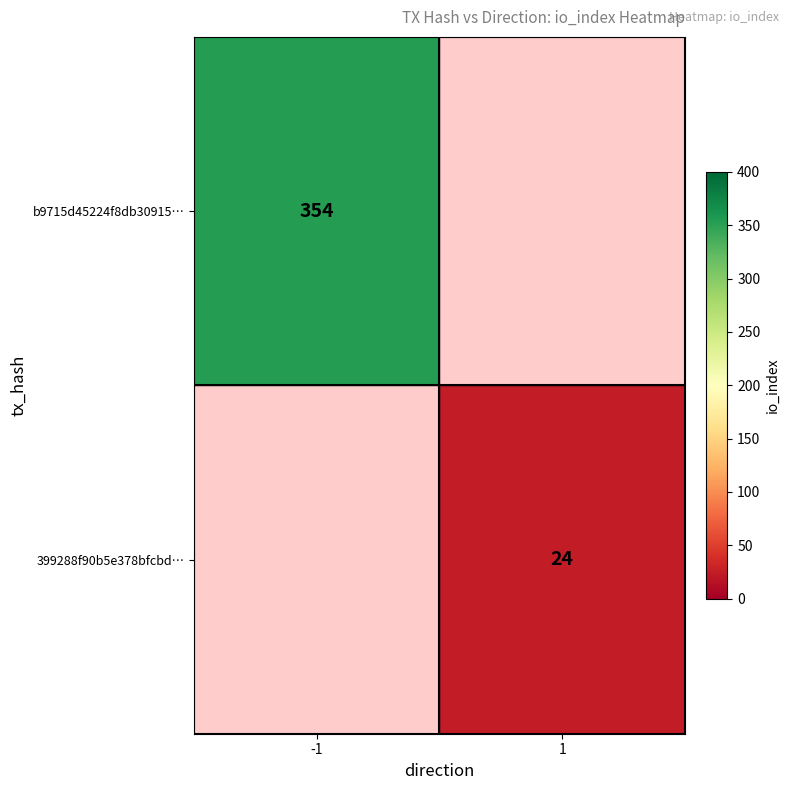

The 399288f90b5e378bfcbd… series shows 24 at 1. True or false?

True